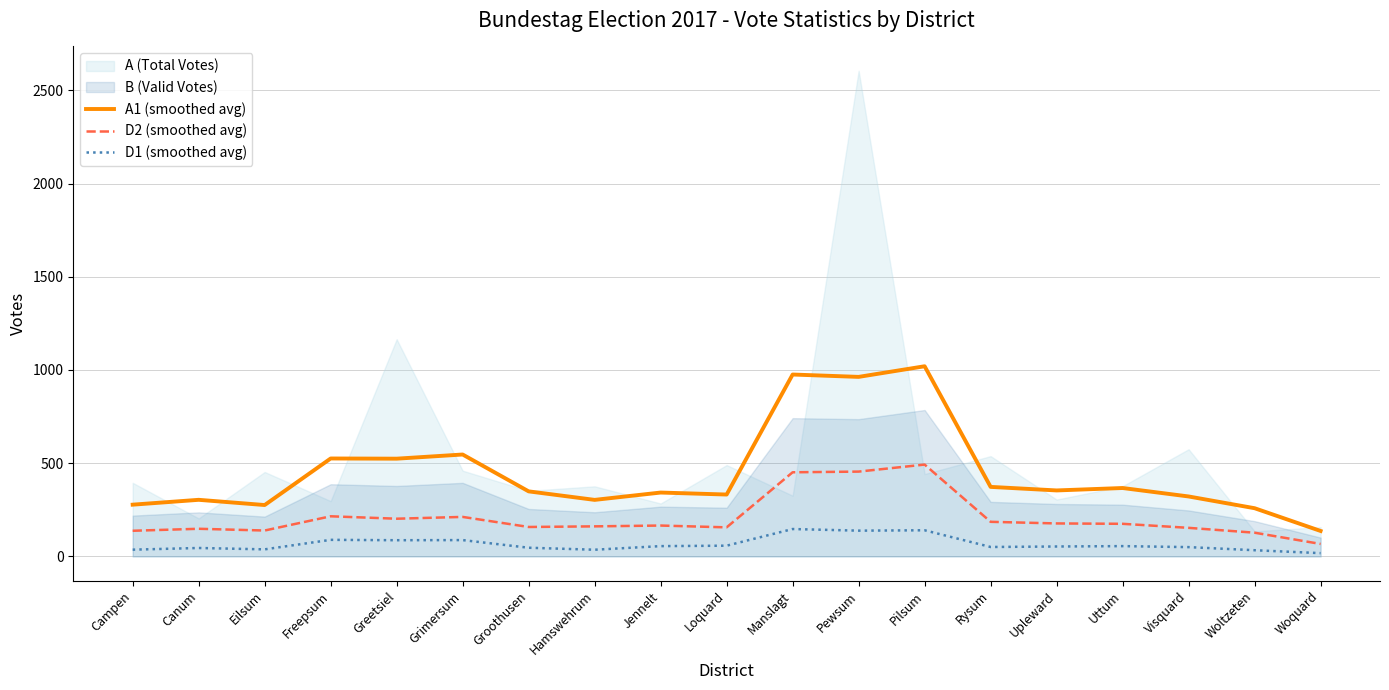

True or false: A1 (smoothed avg) and D2 (smoothed avg) intersect in this chart.

False